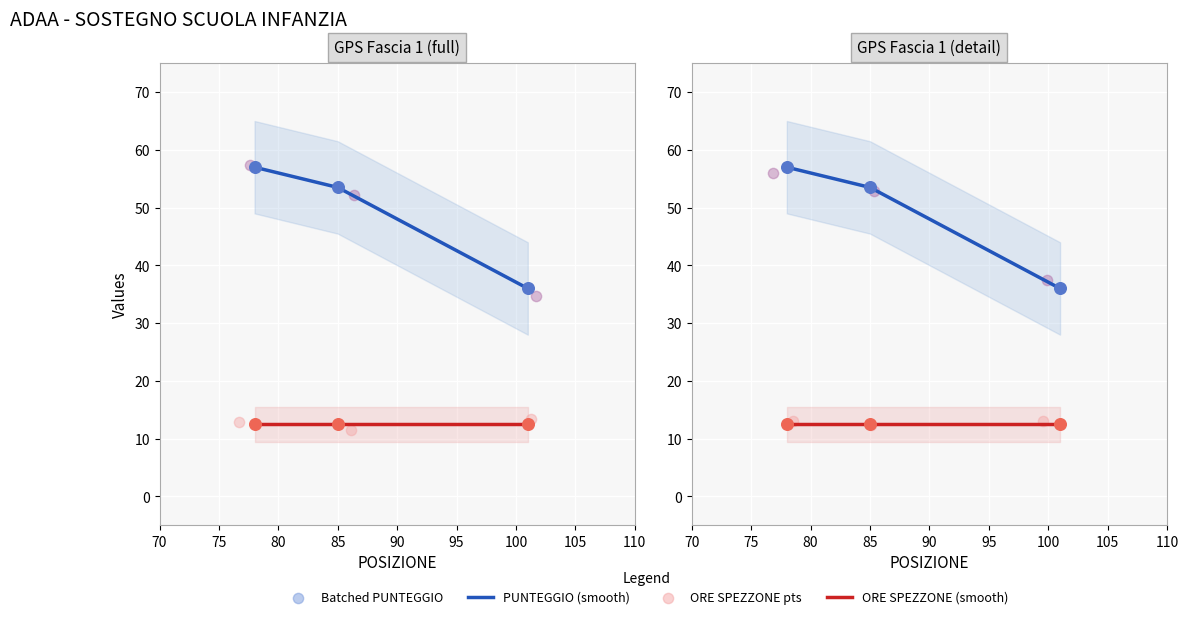

Which series reaches the maximum Y coordinate?

PUNTEGGIO (smooth)